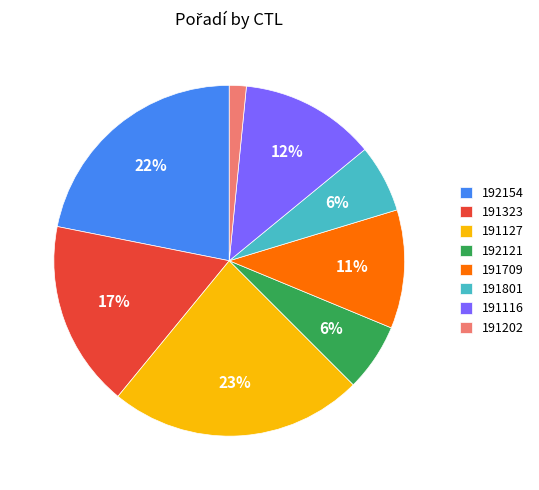

True or false: 191202 accounts for 2% of the total.

True